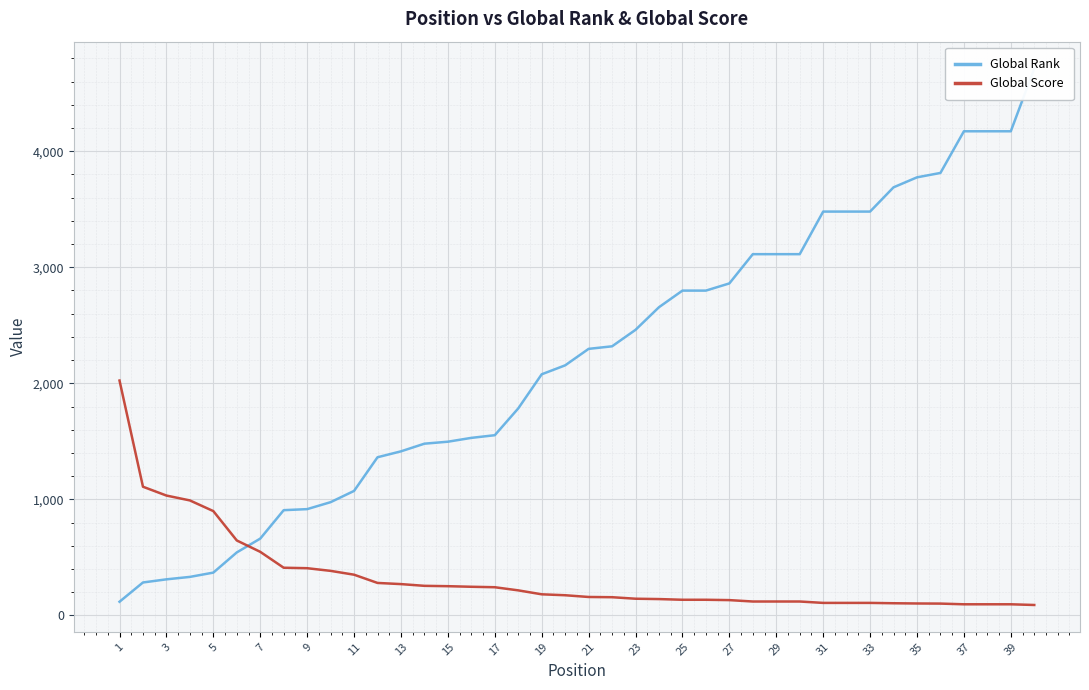

What is the maximum value for Global Score?

2024